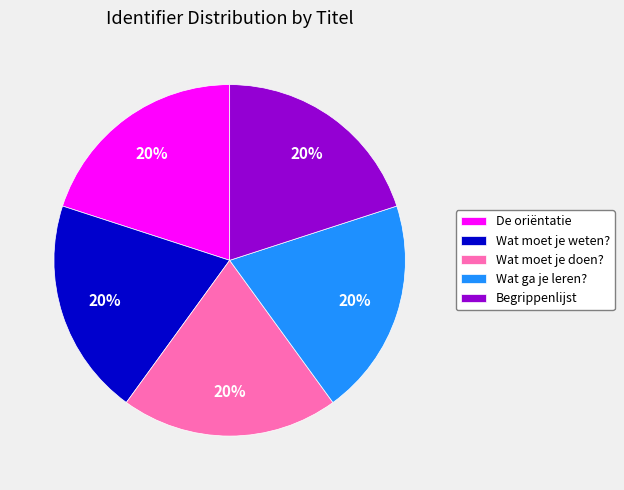

What percentage is the Begrippenlijst slice, to the nearest percent?

20%